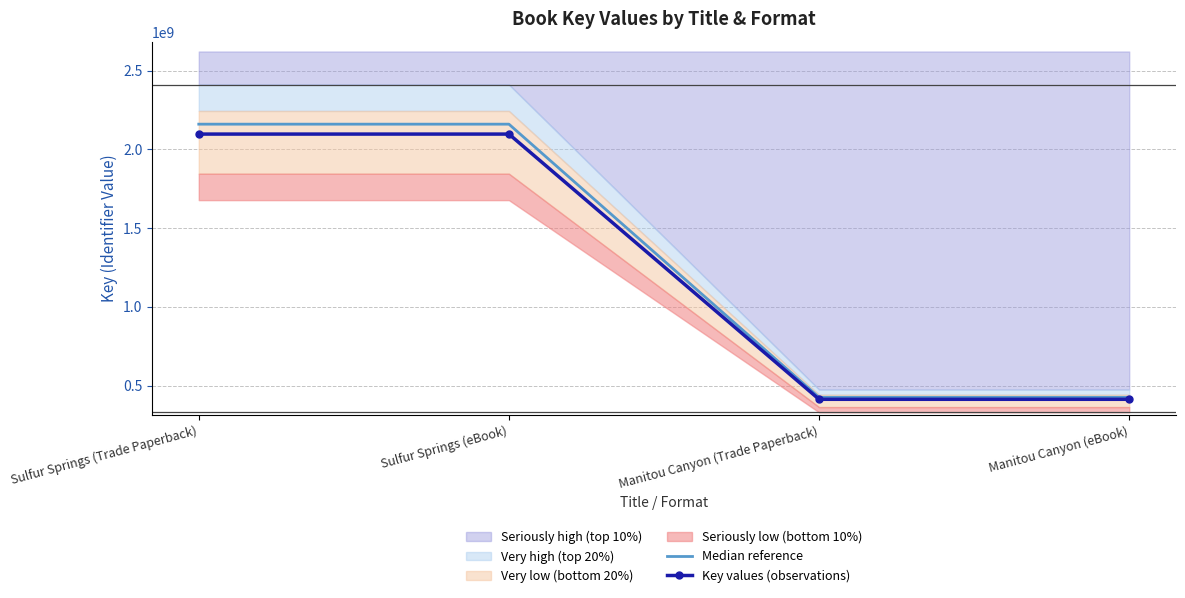

Reading left to right, what are all the values shown in this chart?

Median reference: Sulfur Springs (Trade Paperback)=2159797258.3	Sulfur Springs (eBook)=2159797258.3	Manitou Canyon (Trade Paperback)=425680644.4	Manitou Canyon (eBook)=425680644.4
Key values (observations): Sulfur Springs (Trade Paperback)=2096890542.0	Sulfur Springs (eBook)=2096890542.0	Manitou Canyon (Trade Paperback)=413282179.0	Manitou Canyon (eBook)=413282179.0